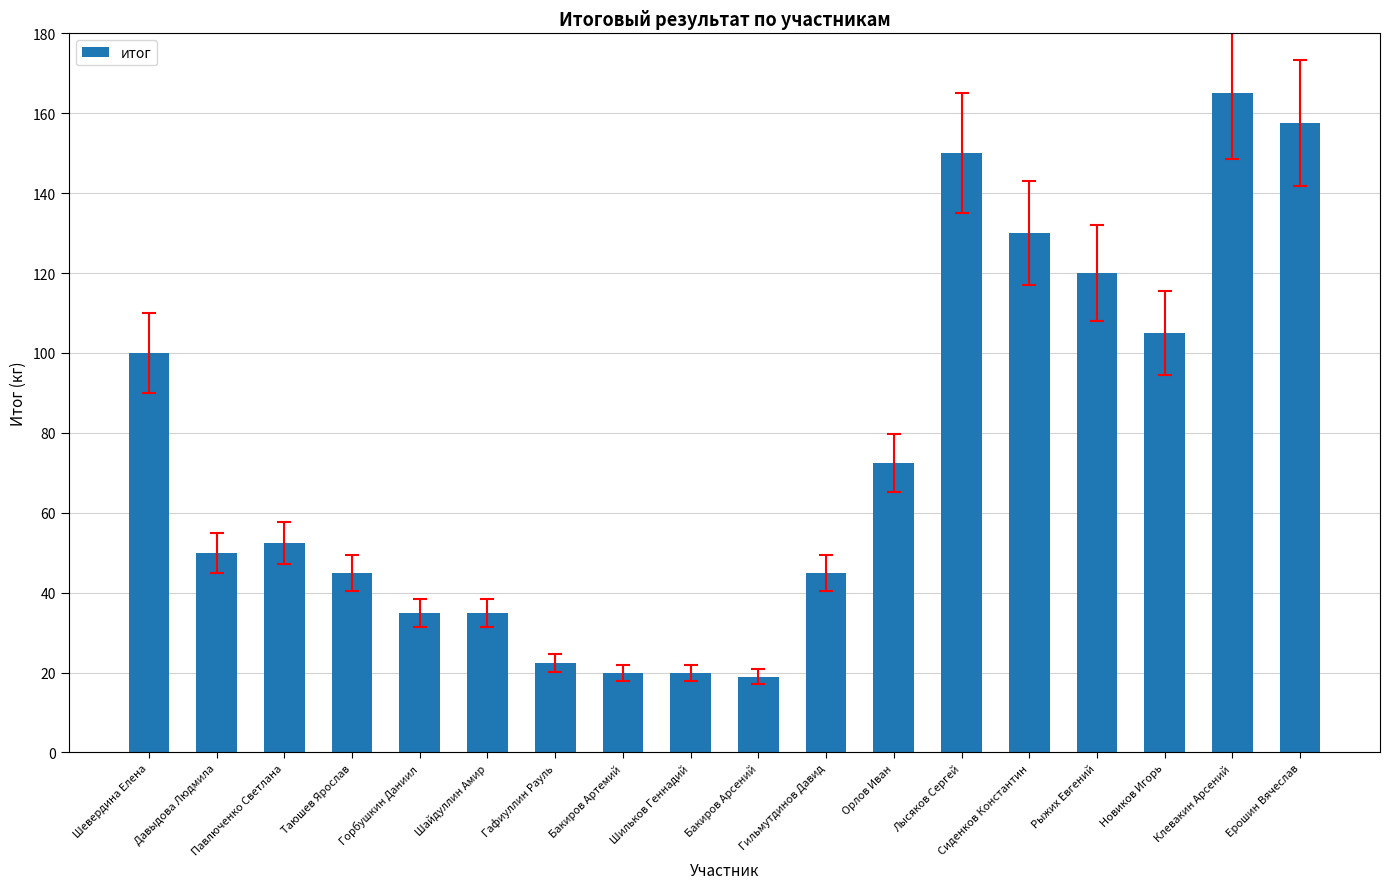

Which has a higher value, Давыдова Людмила or Клевакин Арсений?

Клевакин Арсений